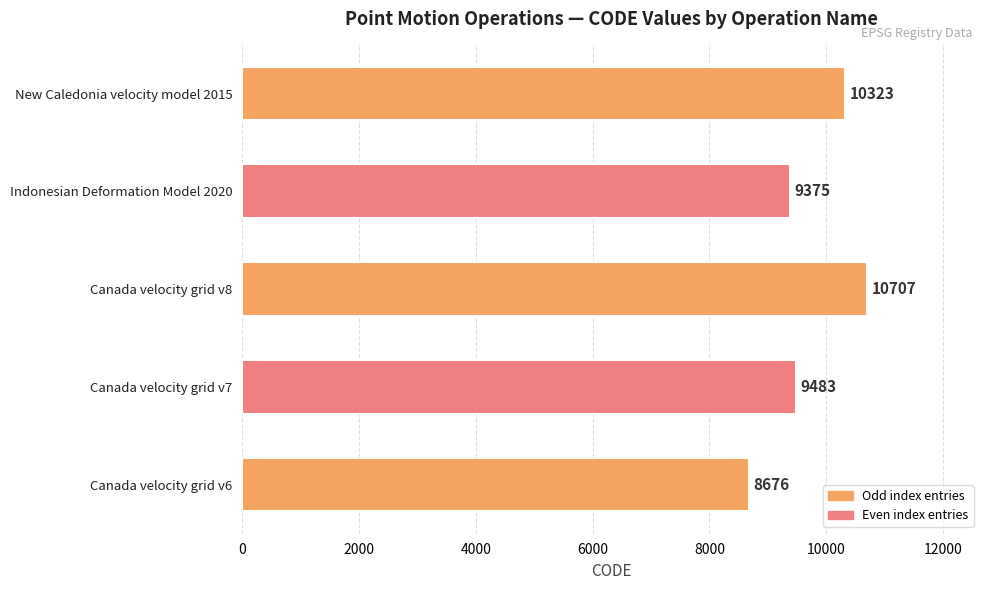

Is it true that the value at Canada velocity grid v6 is 8676?

True